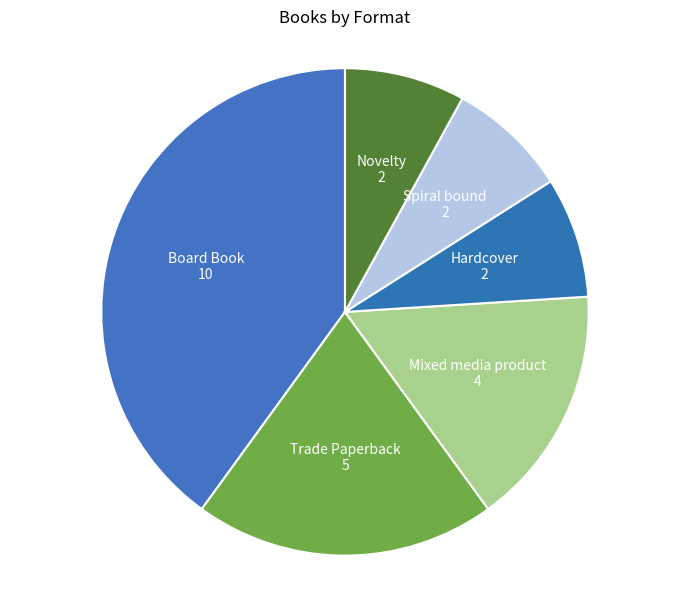

How many slices are in this pie chart?

6